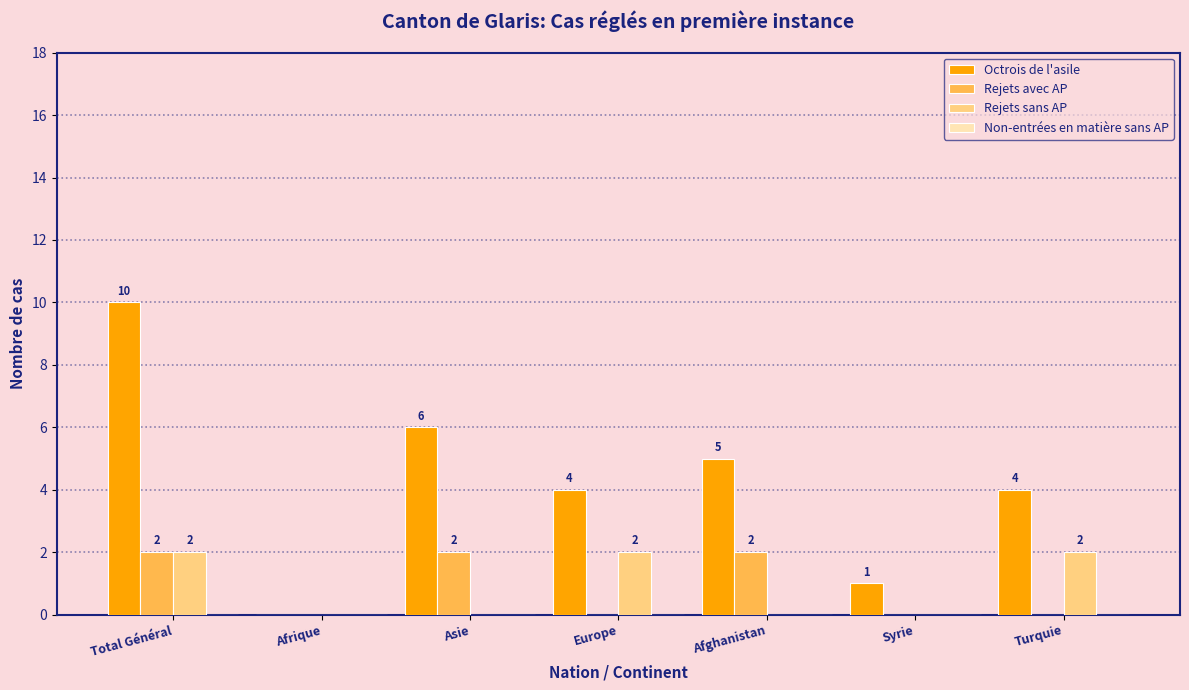

At which category does the chart reach its peak across all series?

Total Général